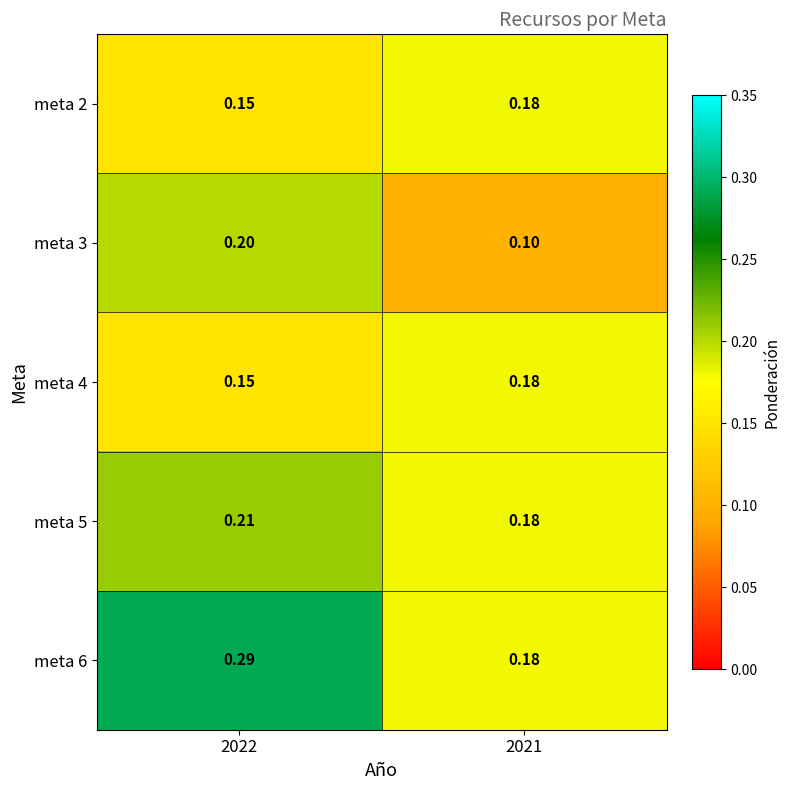

How many series are shown in this chart?

5